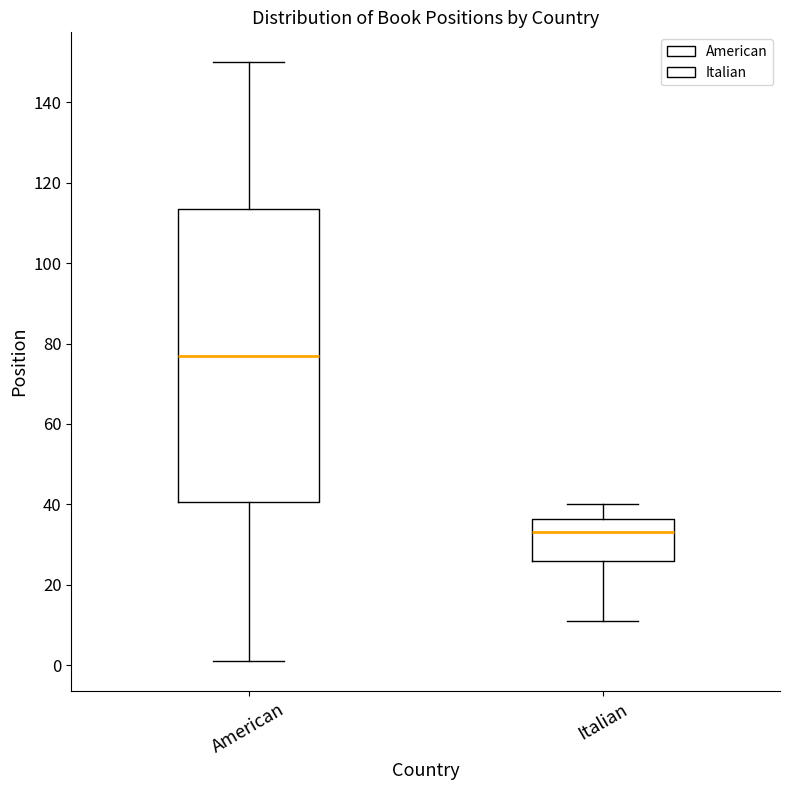

Which box is the tallest, from its lower edge to its upper edge?

American